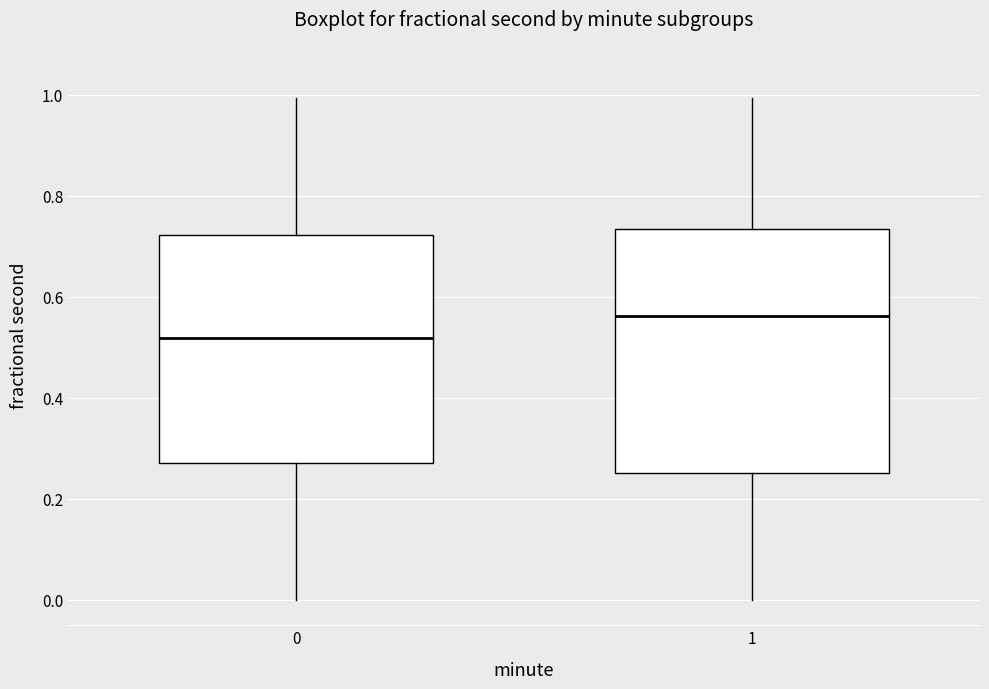

Reading left to right, read every box against the y-axis: the position of its median line, the range the box covers, and the ends of its whiskers. The values are not printed on the chart, so give them approximately, as read against the axis.

0: median 0.52, box 0.28 to 0.72, whiskers 0.00 to 1.00
1: median 0.56, box 0.26 to 0.74, whiskers 0.00 to 1.00